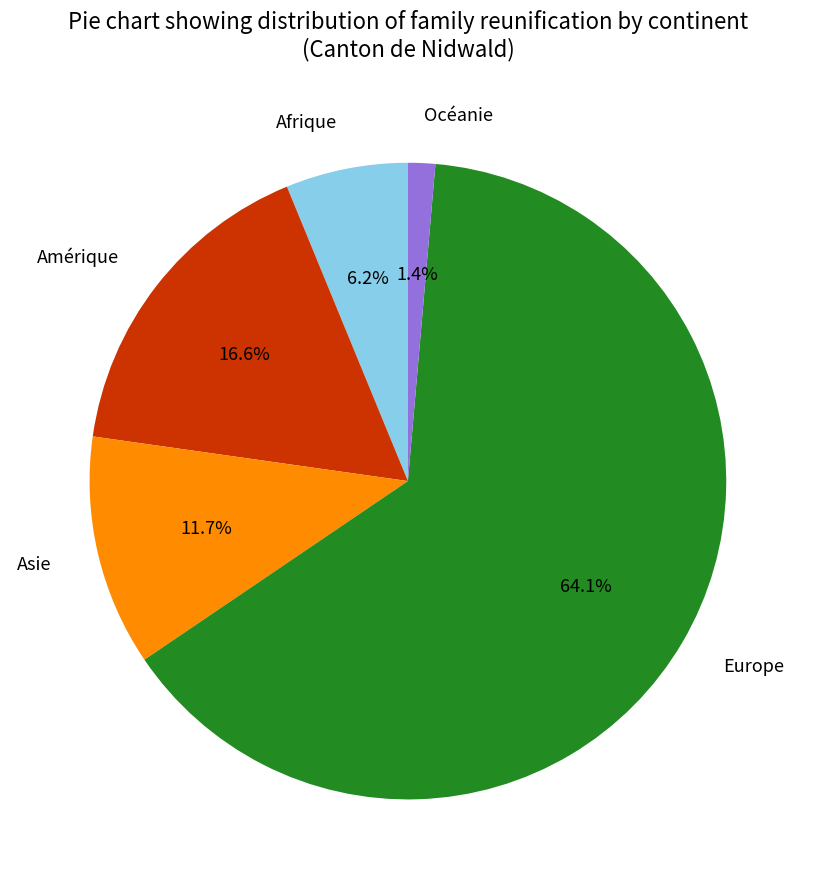

Count the number of slices in the pie.

5